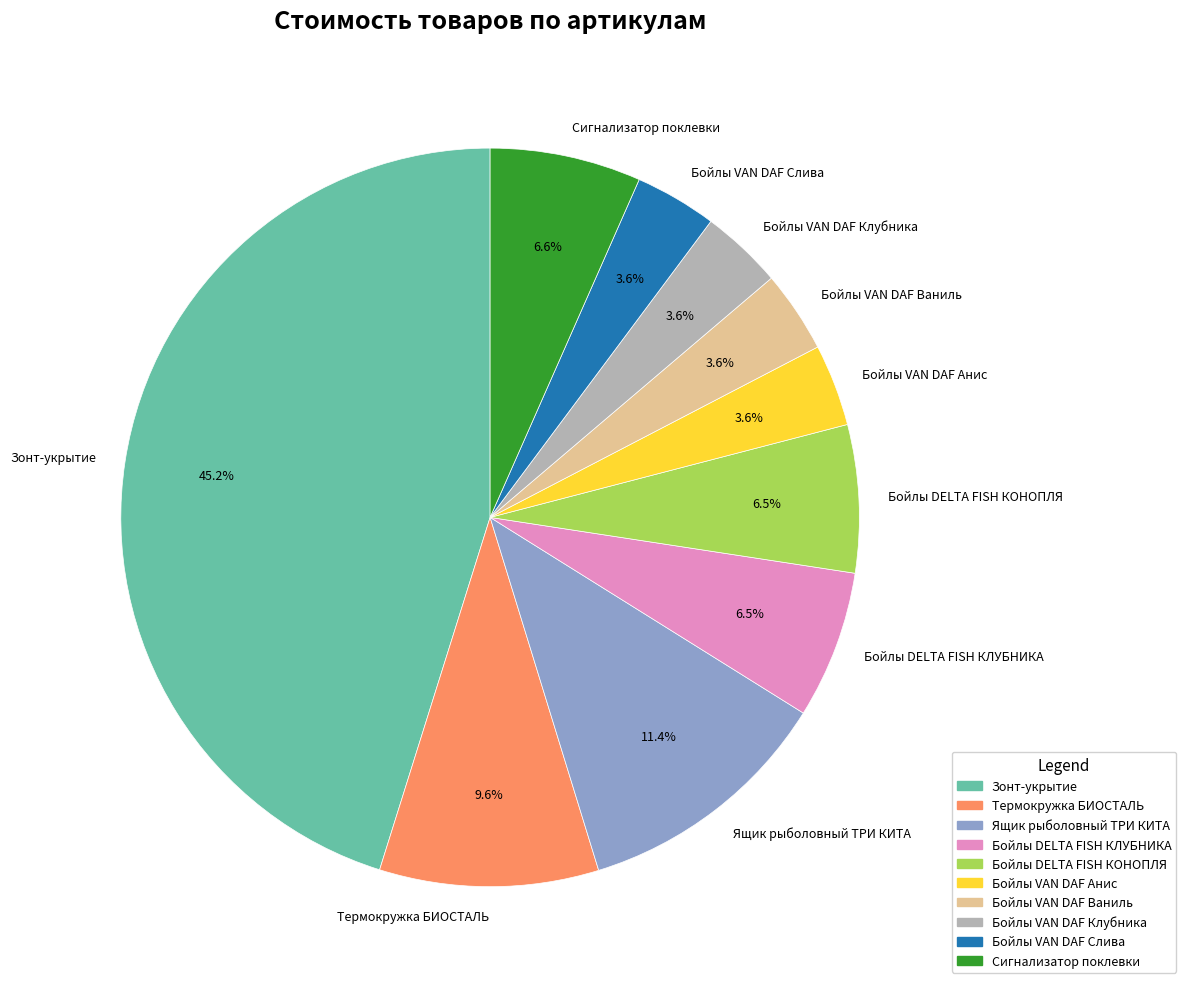

Approximately how many times larger is the value at Бойлы DELTA FISH КОНОПЛЯ compared to Термокружка БИОСТАЛЬ?

0.7